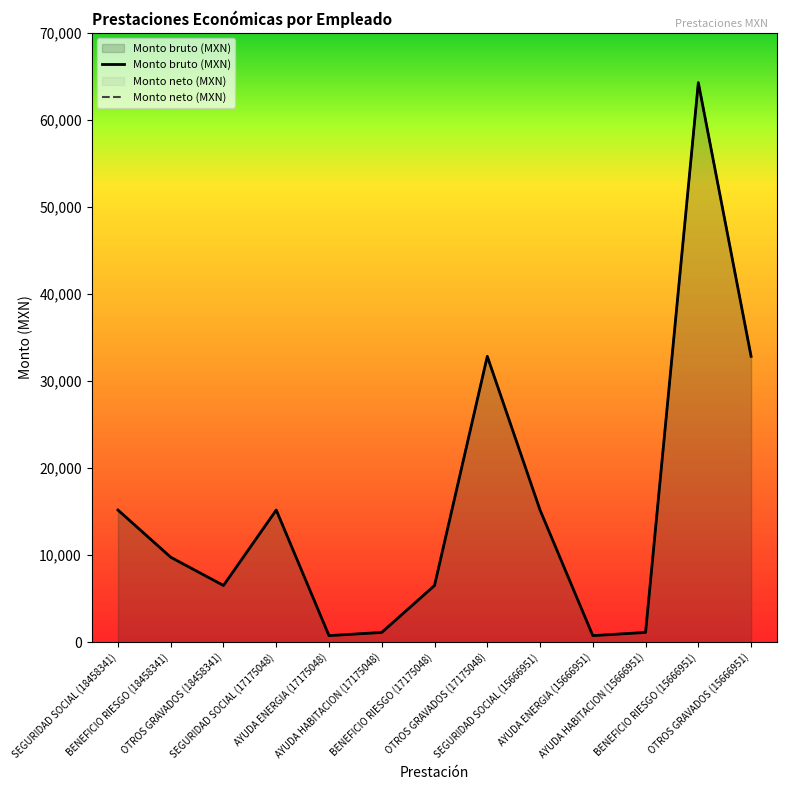

Which series has the largest range (max minus min)?

Monto bruto (MXN)